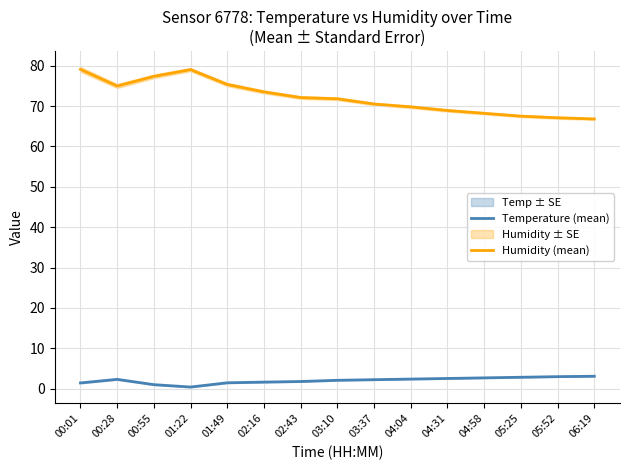

Is it true that Humidity (mean) equals 119.9 at 01:49?

False